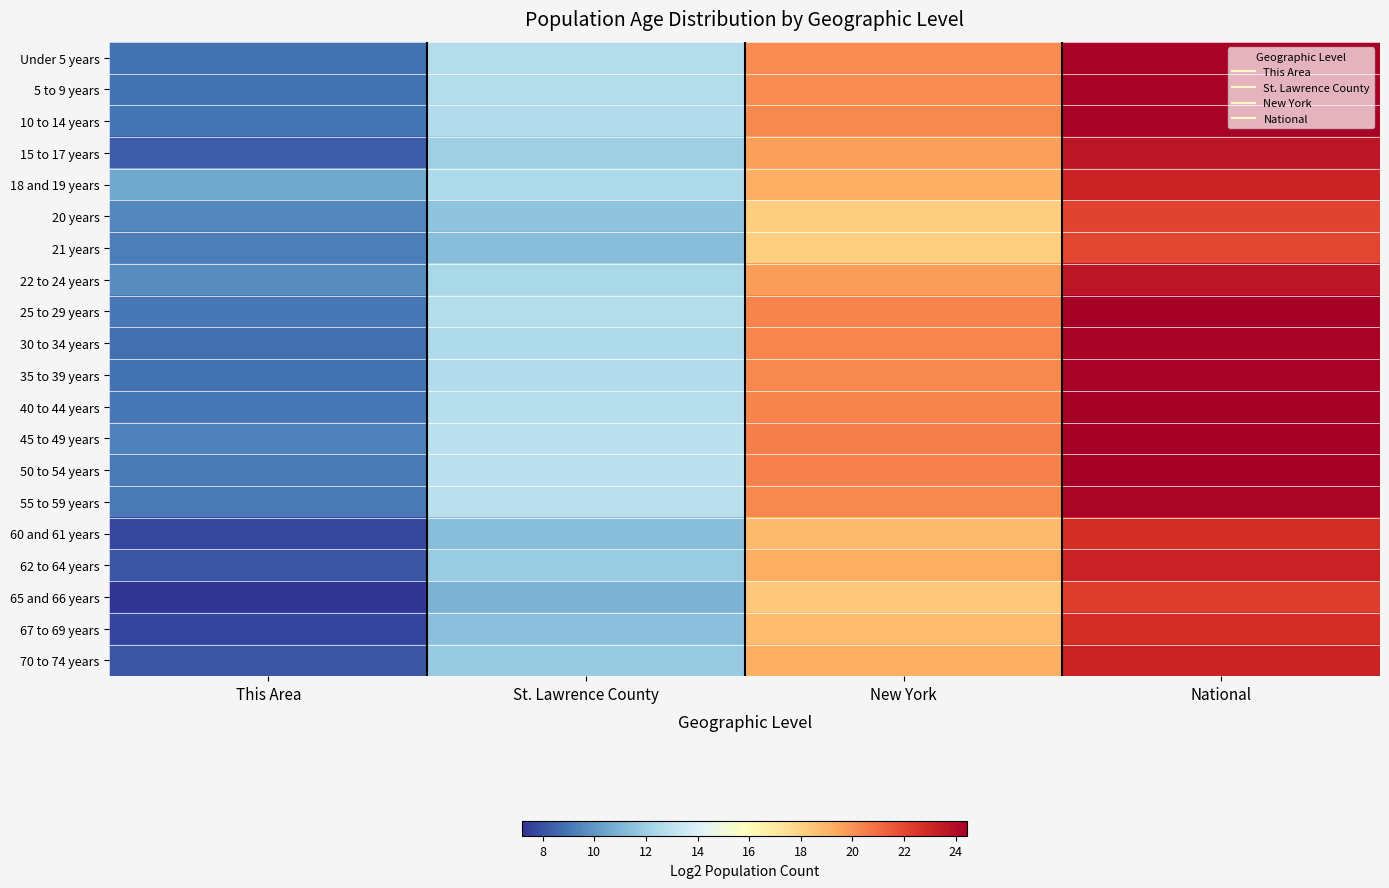

What is the spread (max minus min) of values at St. Lawrence County?

2.0